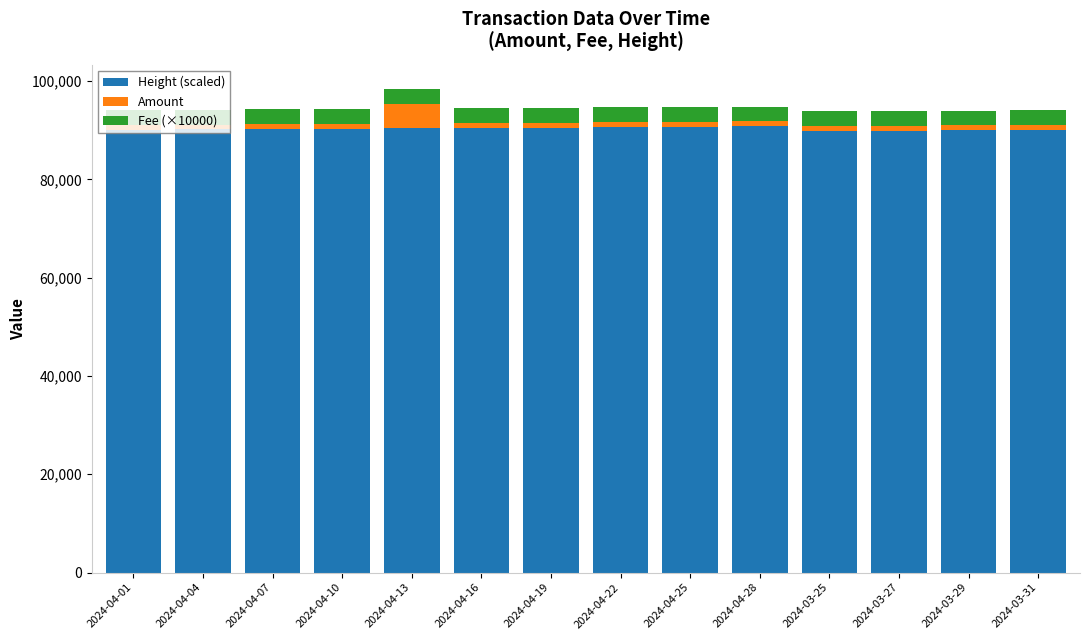

How many data points does each series have?

14